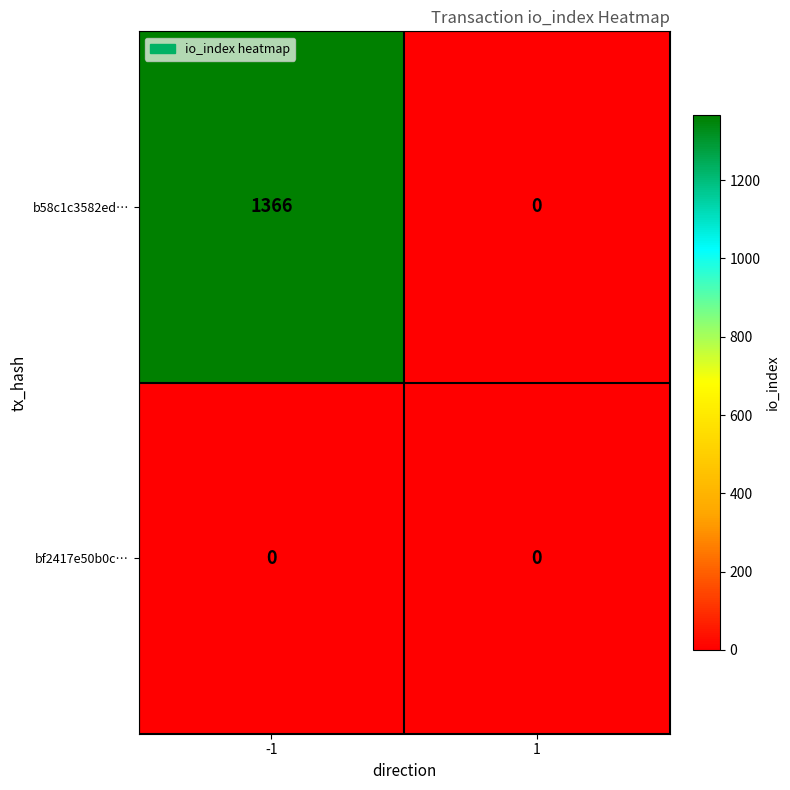

What is the difference between the highest and lowest values at -1?

1366